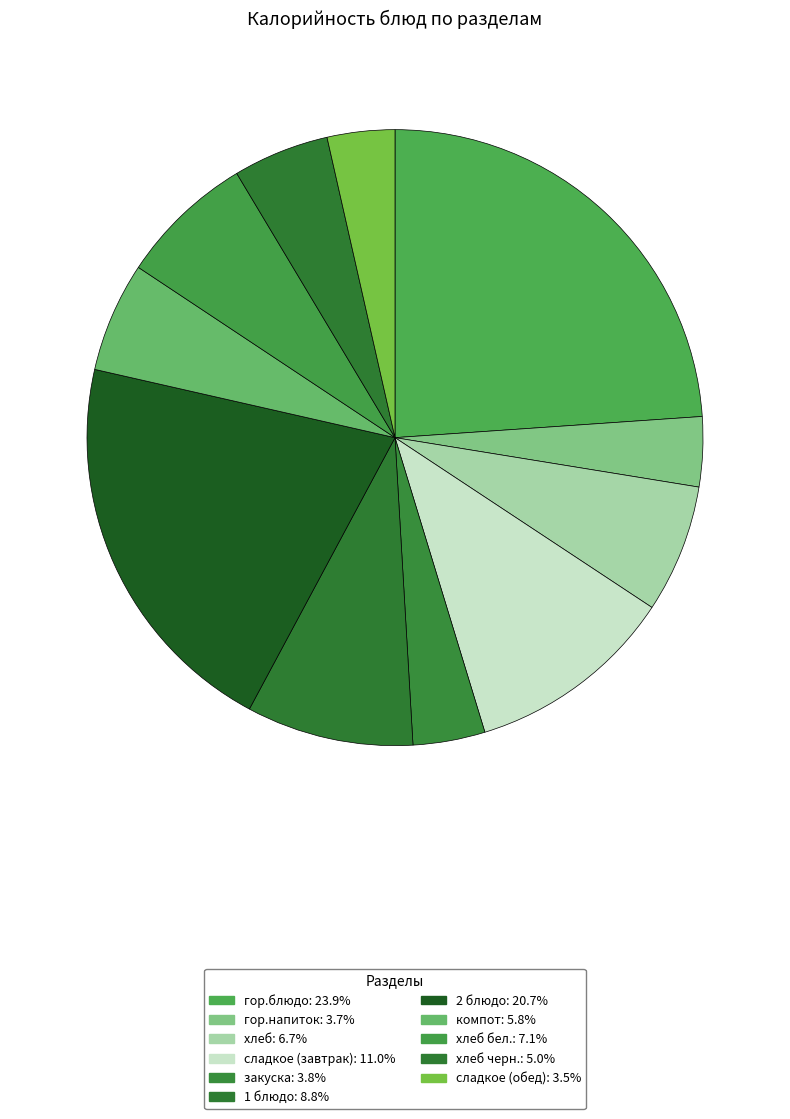

How many segments does this pie chart have?

11